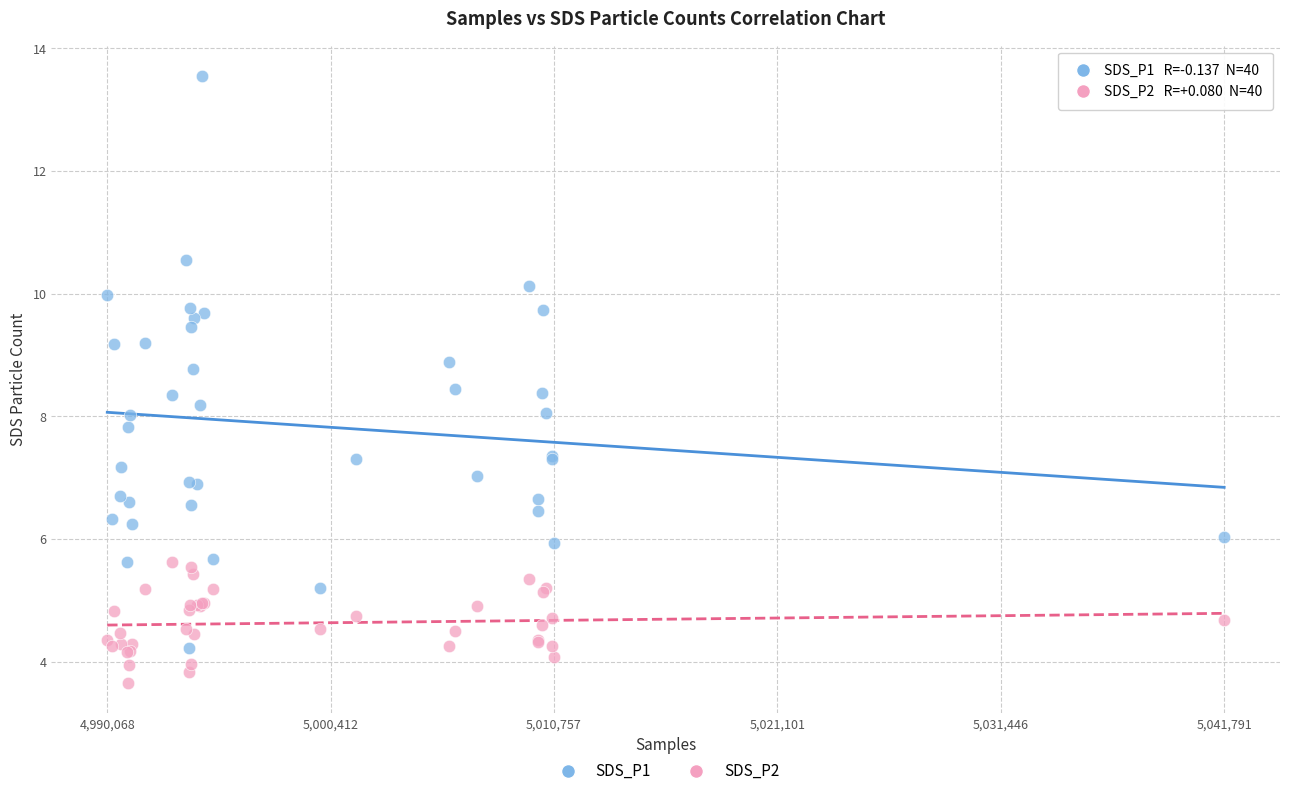

What are all the series names shown in the legend?

SDS_P1, SDS_P2